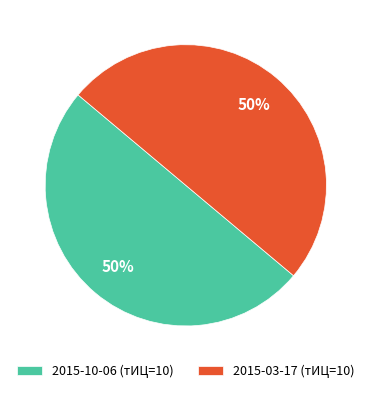

The 2015-10-06 (тИЦ=10) slice represents 50% of the pie. True or false?

True